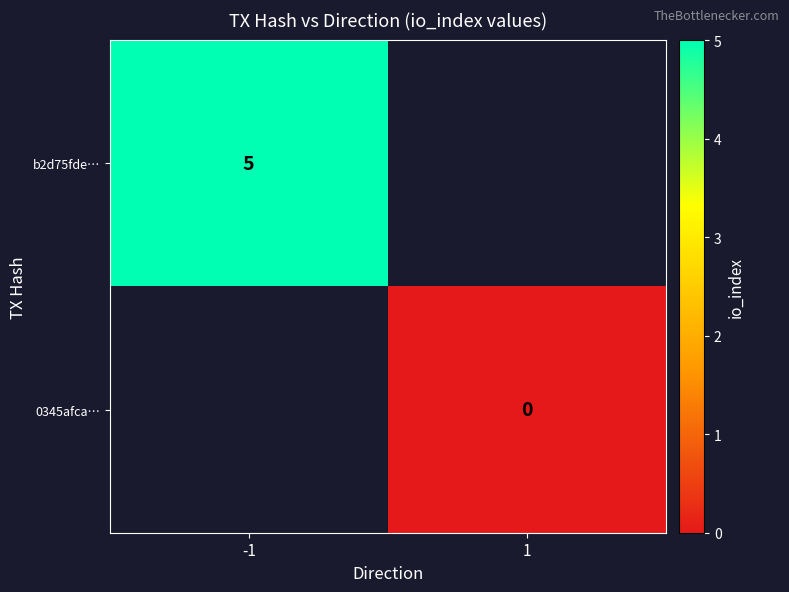

True or false: b2d75fde… has a value of 5 at -1.

True